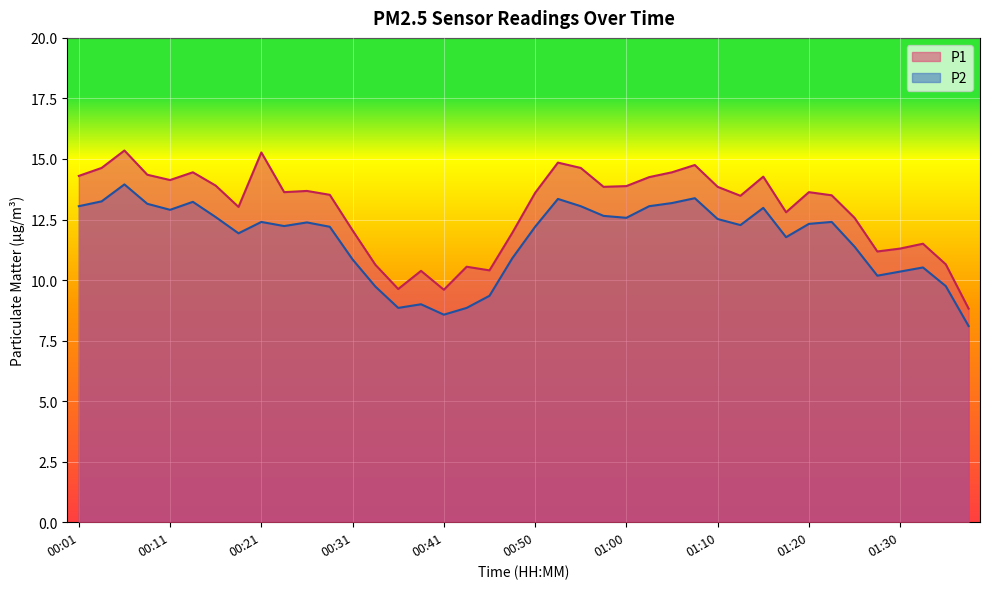

How many lines are shown in the chart?

2